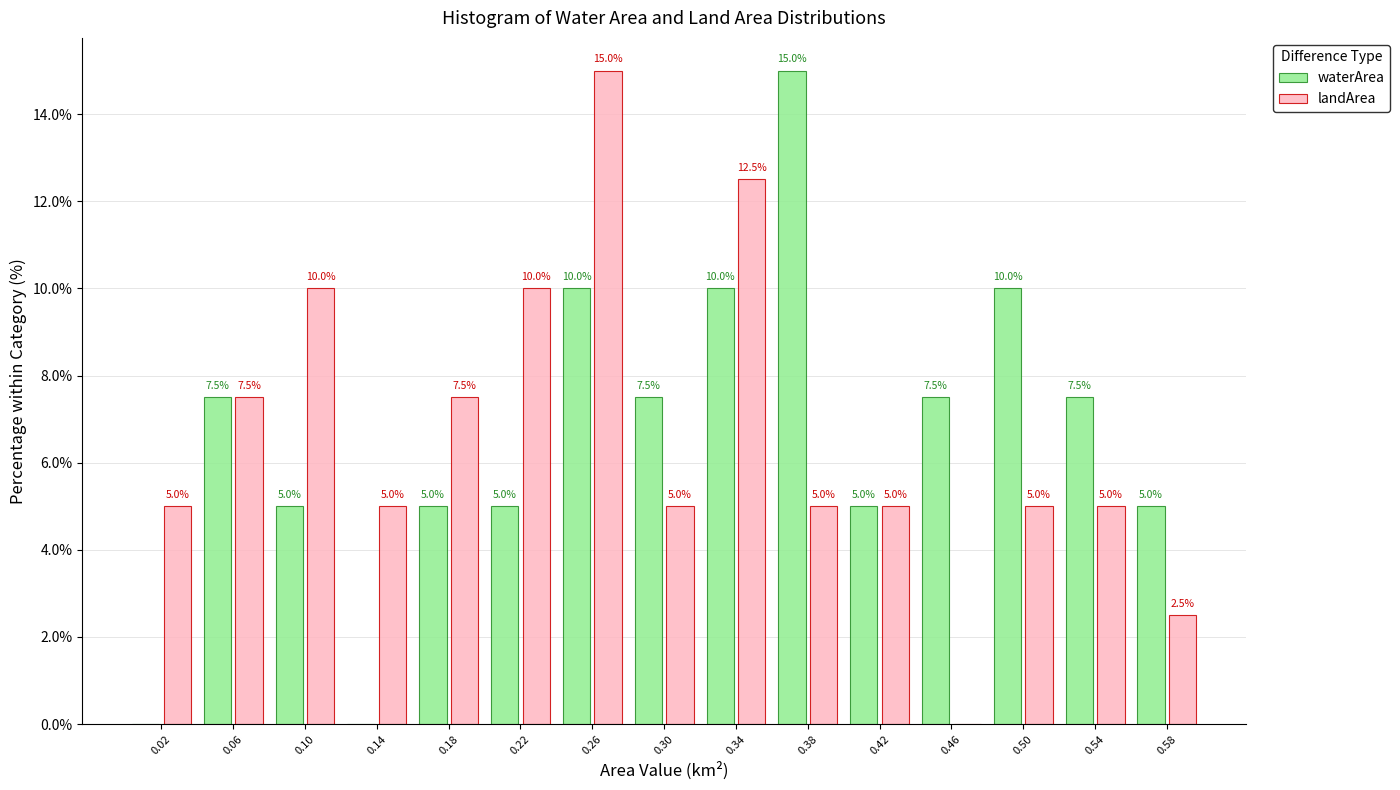

In the waterArea series, which range on the x-axis has the tallest bar?

0.36 to 0.40